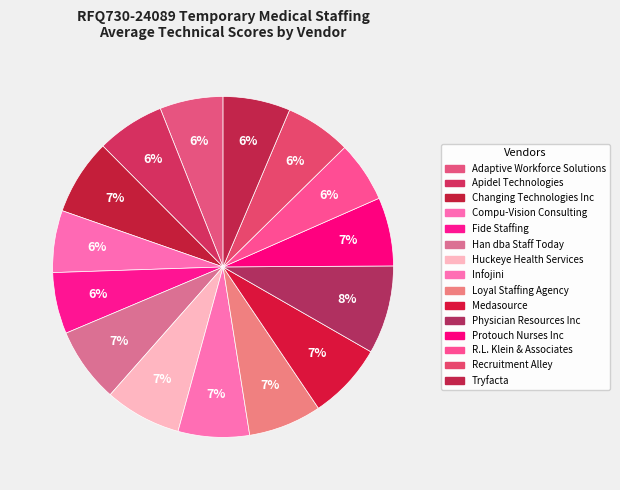

To the nearest percent, what portion does Infojini represent?

7%